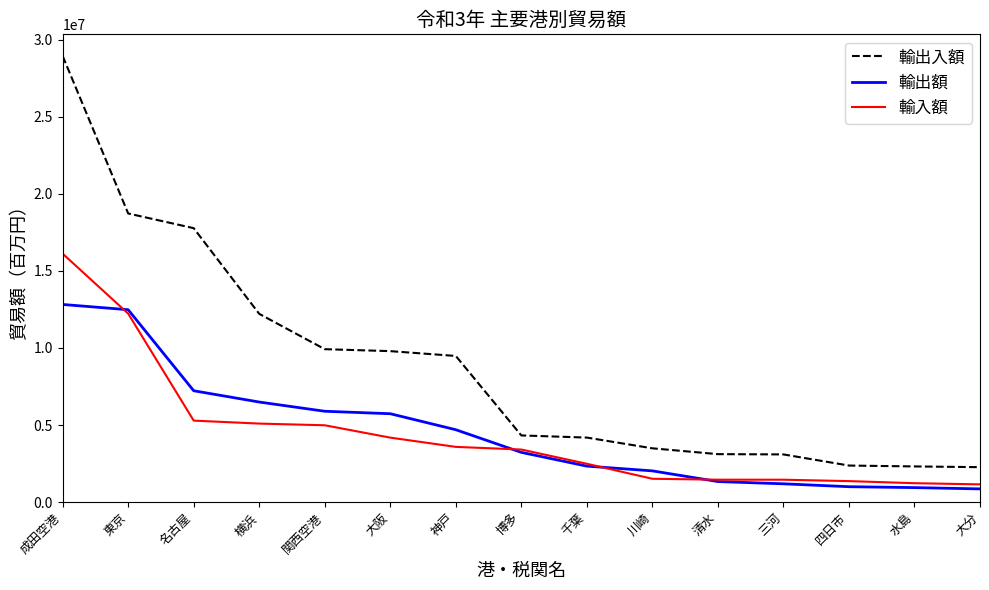

What is the spread (max minus min) of values at 清水?

1778072.2